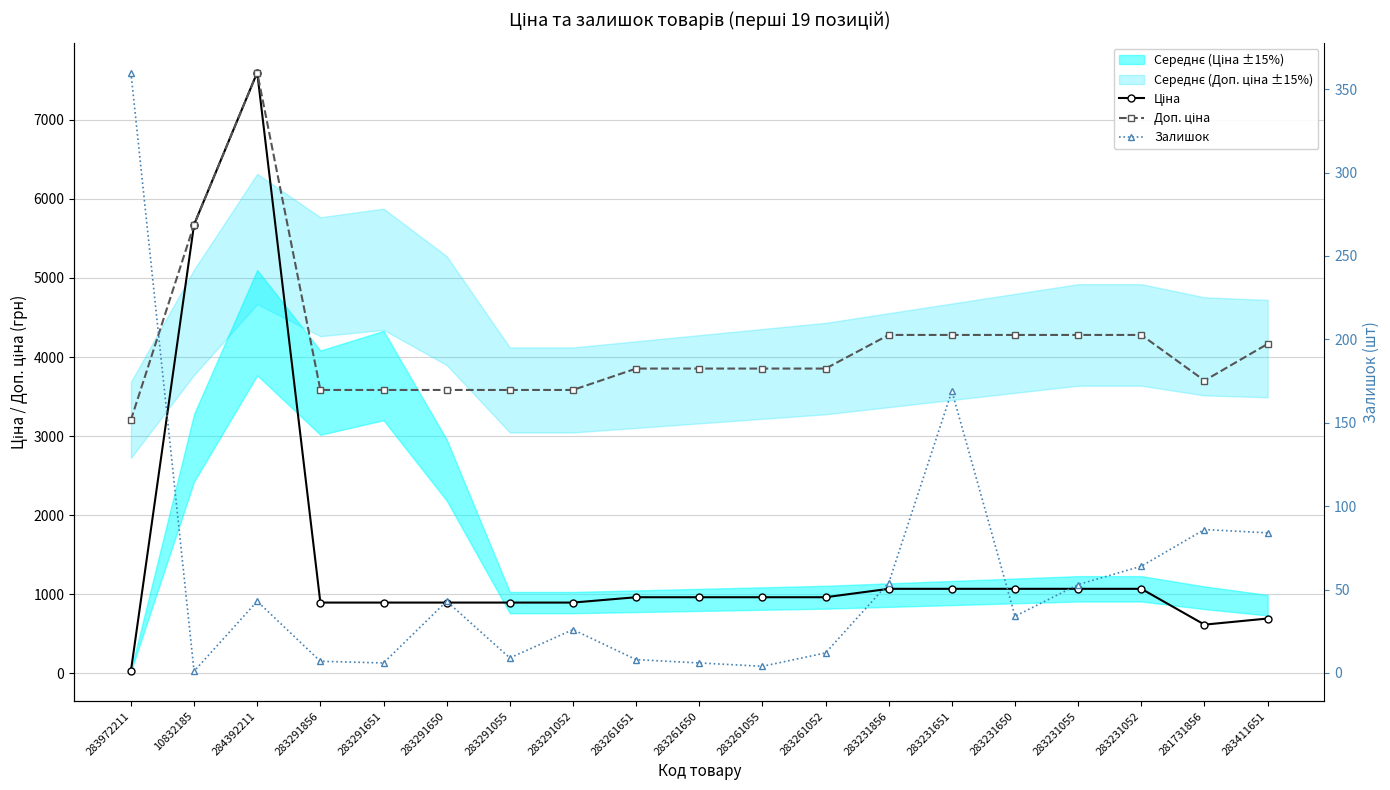

What is the label of the 6th point from the right?

283231651